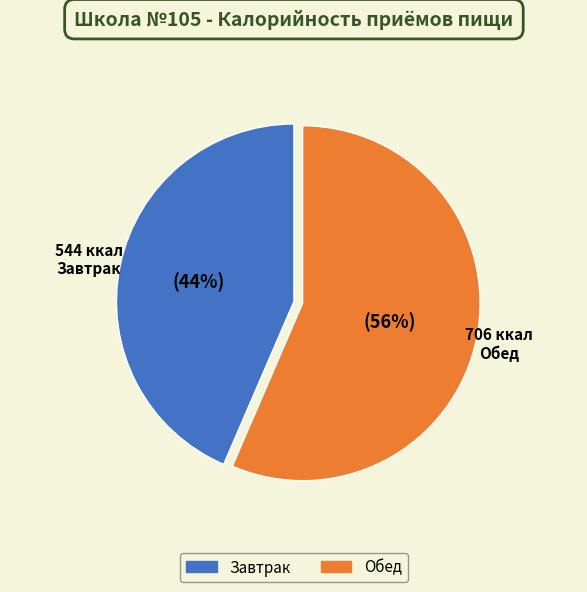

Approximately how many times larger is the value at Обед compared to Завтрак?

1.3